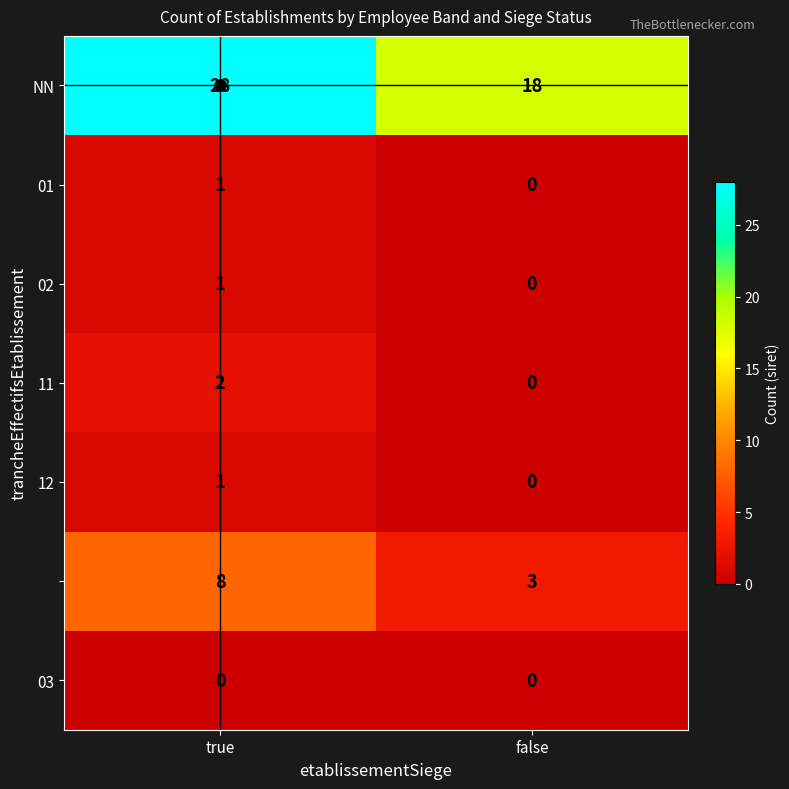

Count the number of categories in the chart.

2